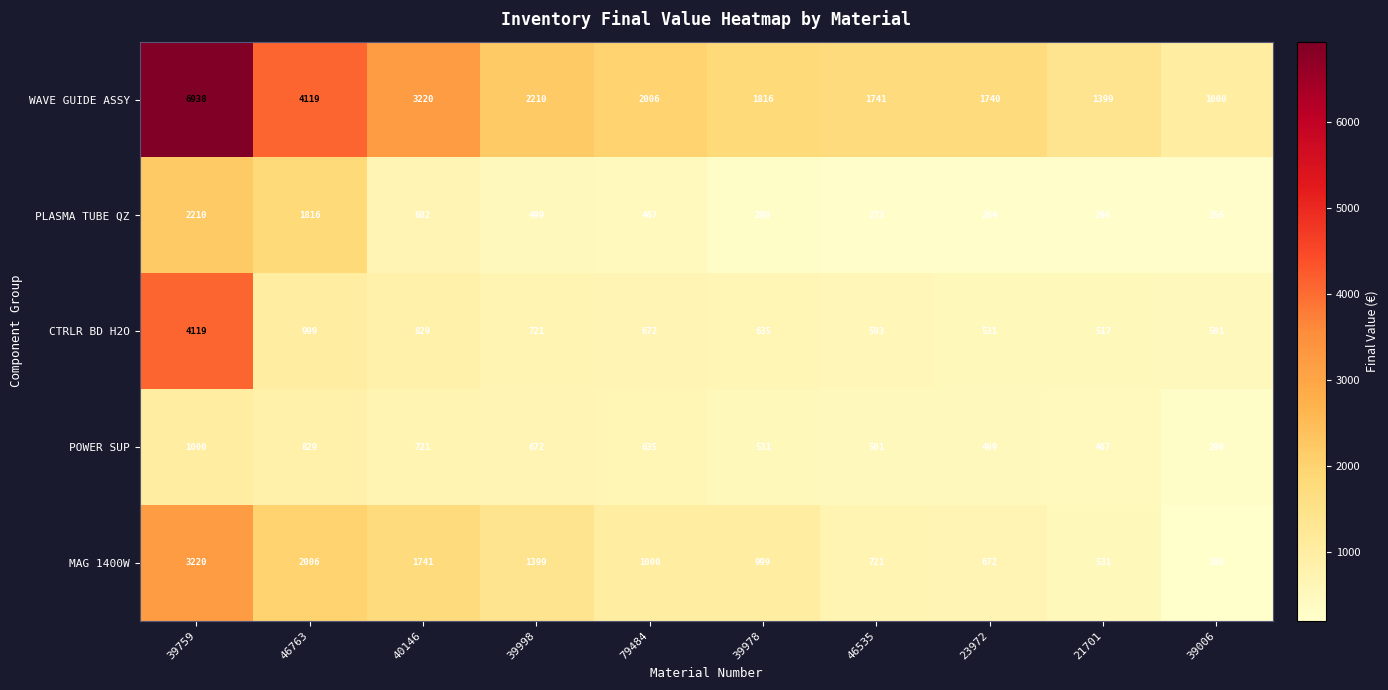

Which label corresponds to the largest value in the chart?

39759